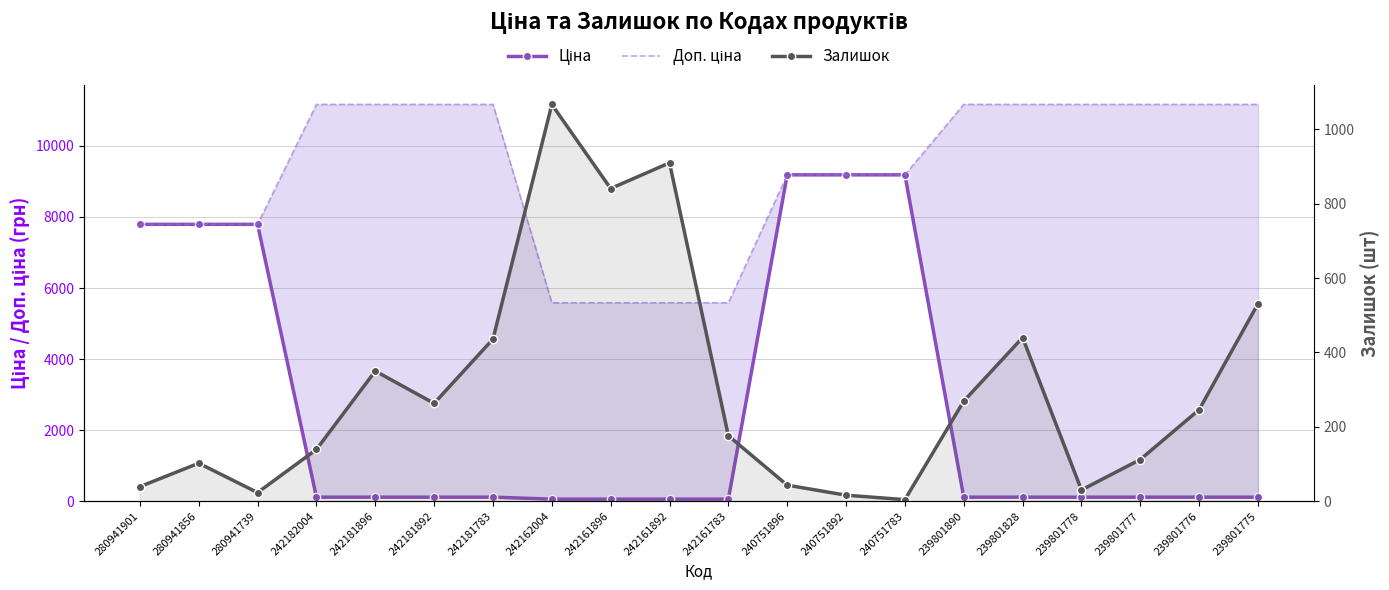

What is the value of the Залишок point at the 5th from the left?

350.0